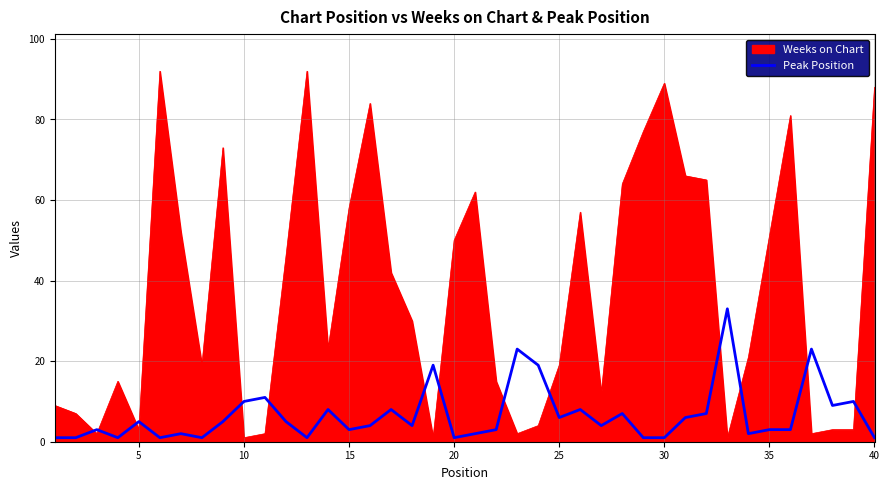

List the series in order of their peak value, highest first.

Weeks on Chart, Peak Position